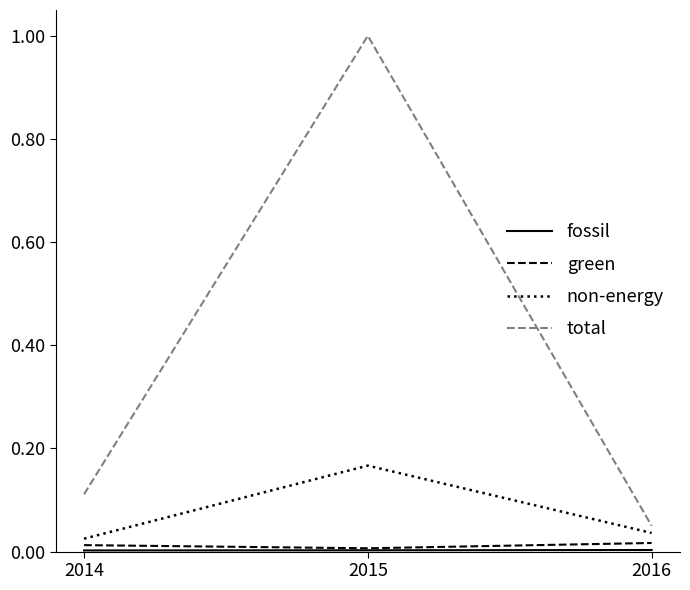

Which series has the widest spread of values?

total